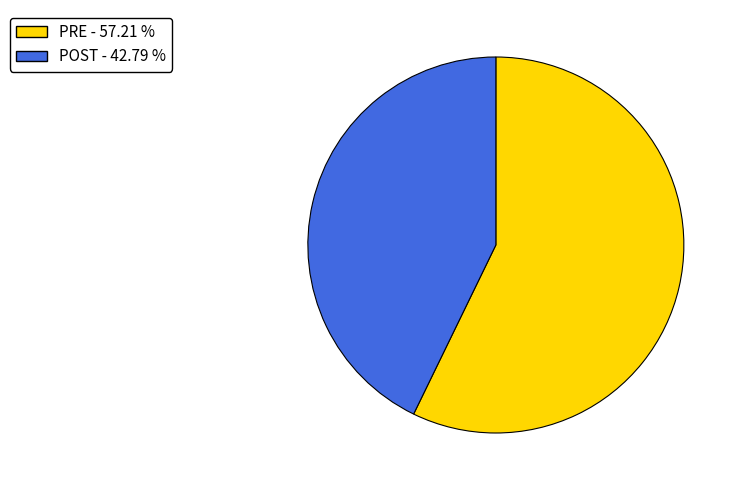

How many slices are in this pie chart?

2